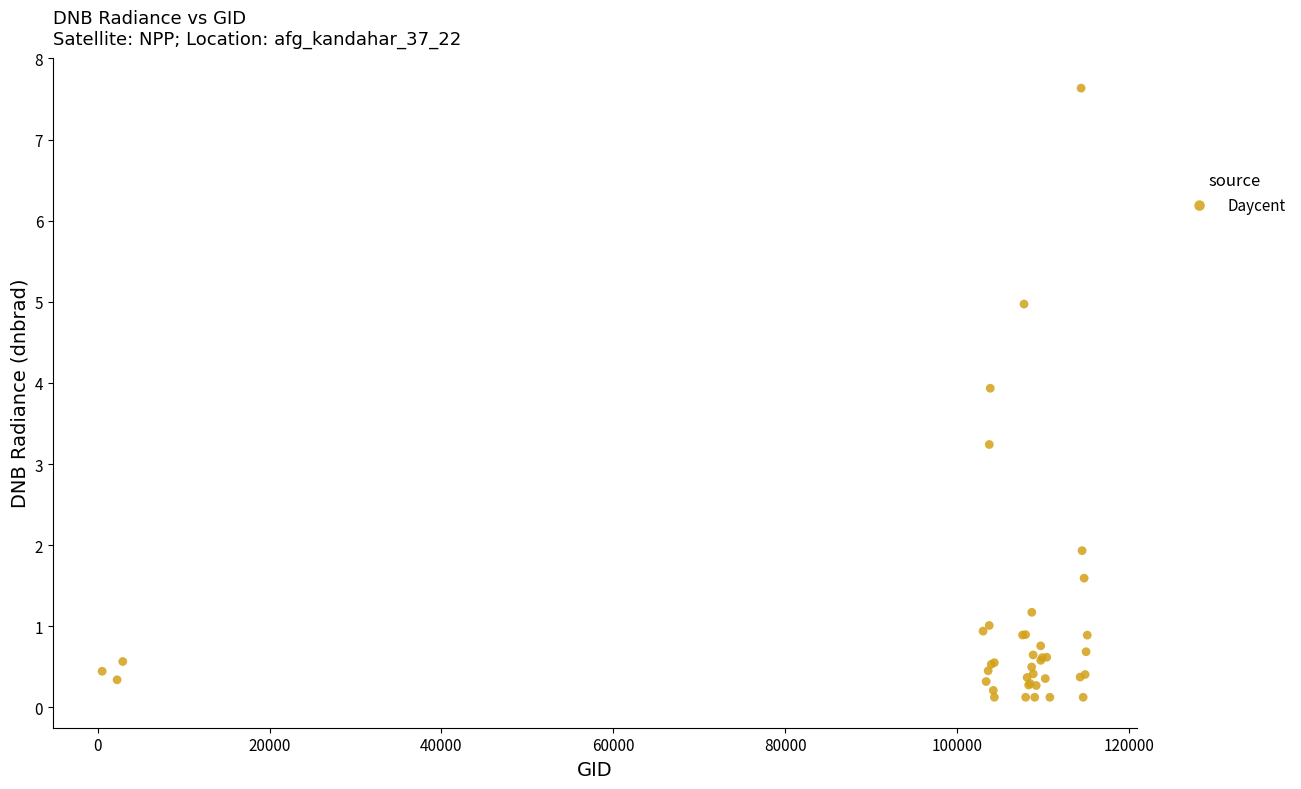

What Y value in the scatter plot is closest to 3?

3.2